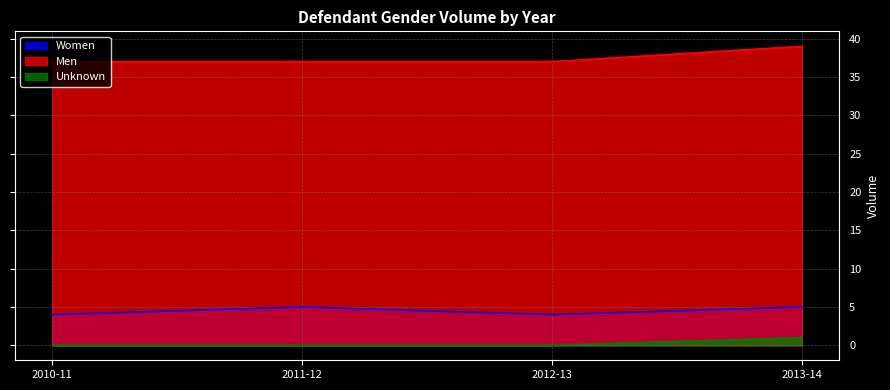

How many Men values are between 37 and 39?

4